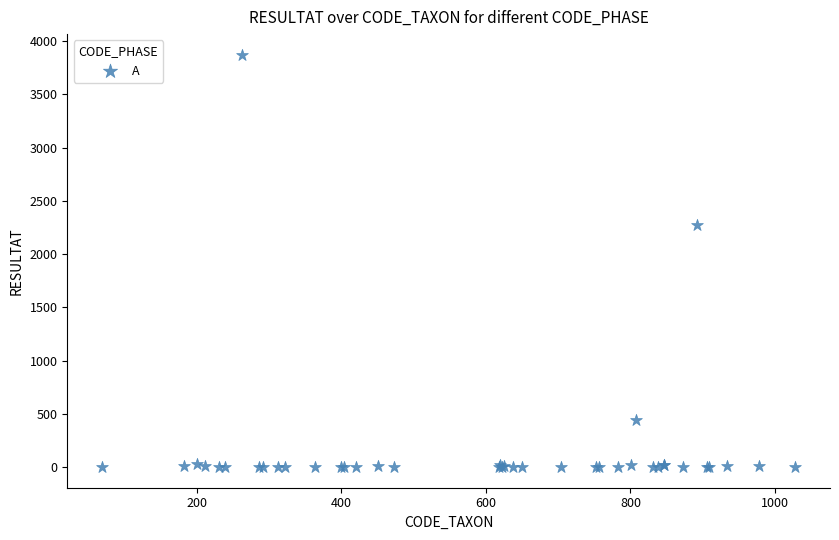

What Y value in the scatter plot is closest to 1936?

2277